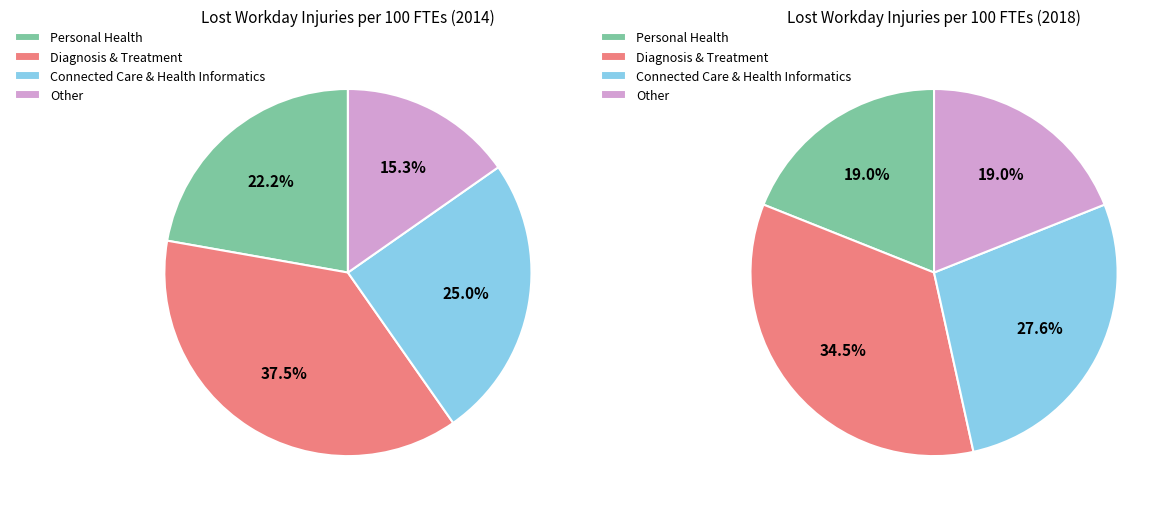

Does any single category account for the majority?

No